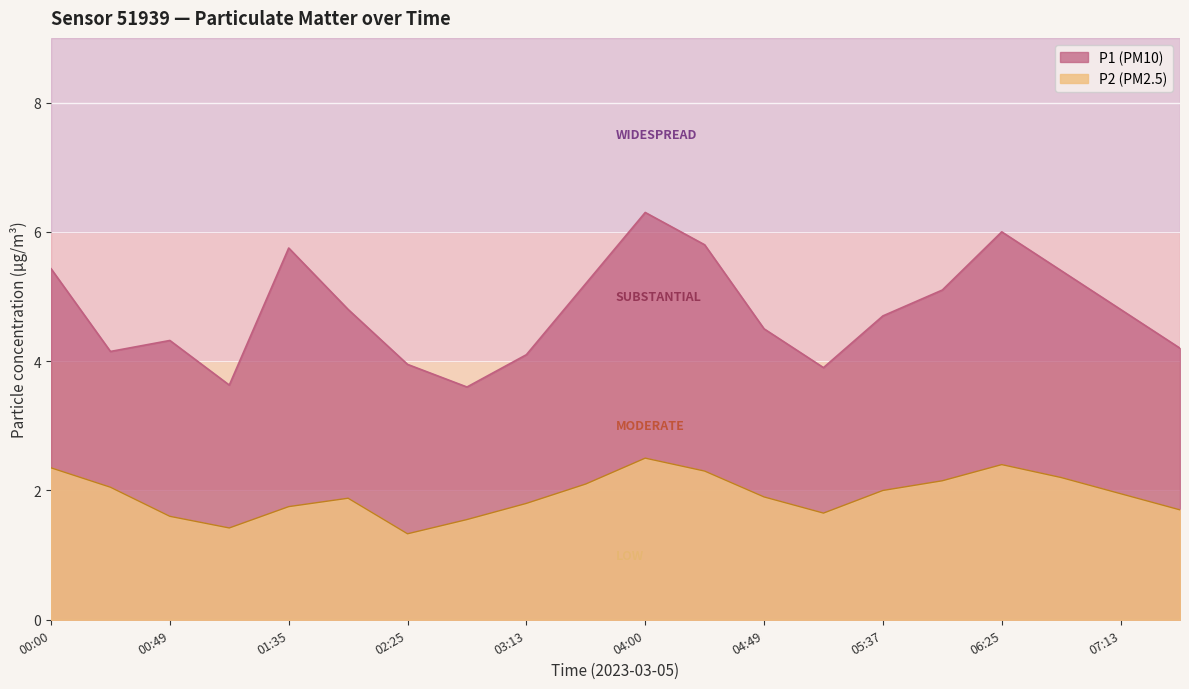

Is it true that P2 (PM2.5) equals 1.3 at 02:00?

False